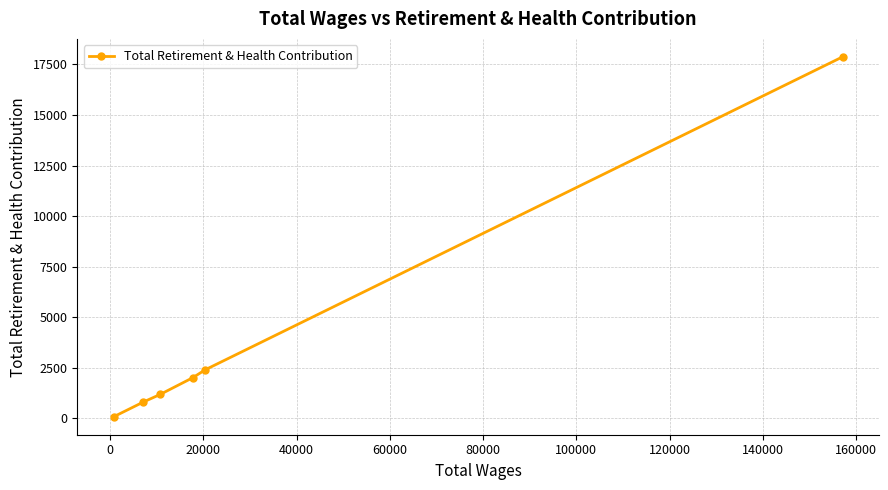

How many series are shown in this chart?

1